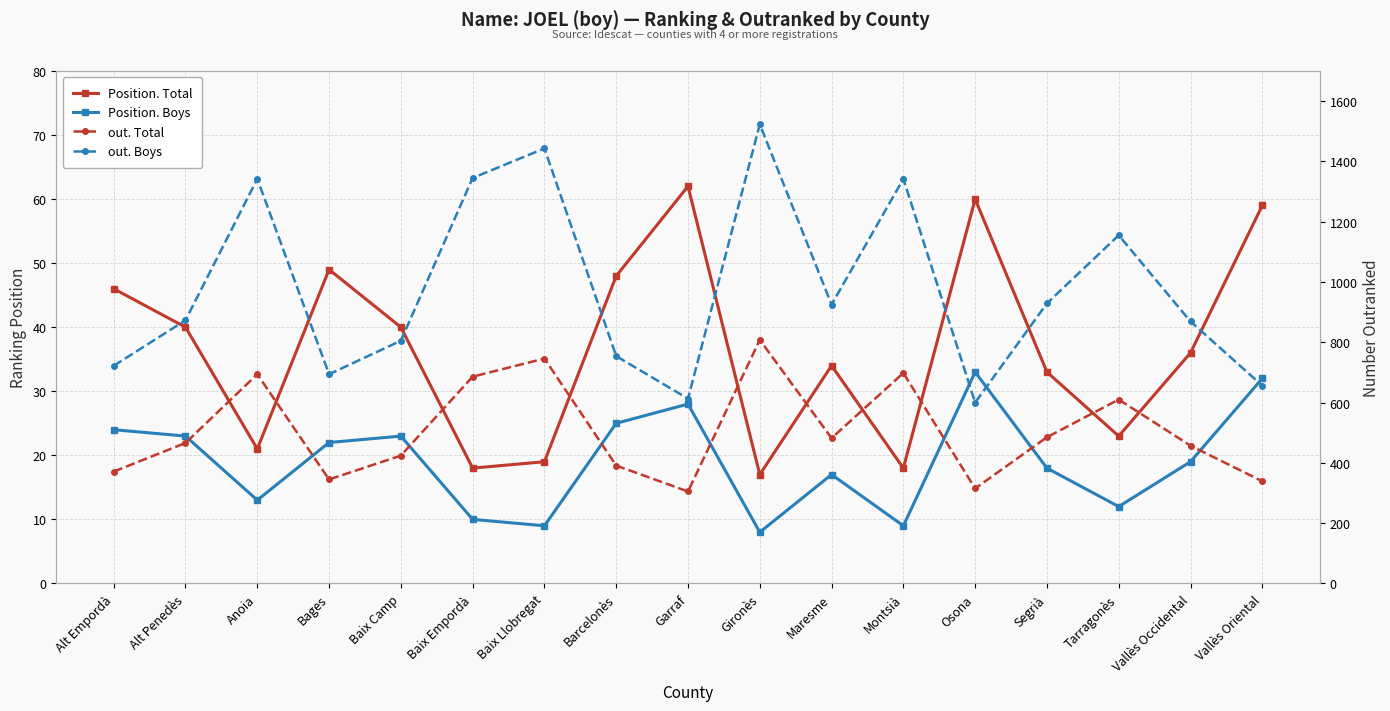

At which label does out. Total first exceed 466?

Anoia